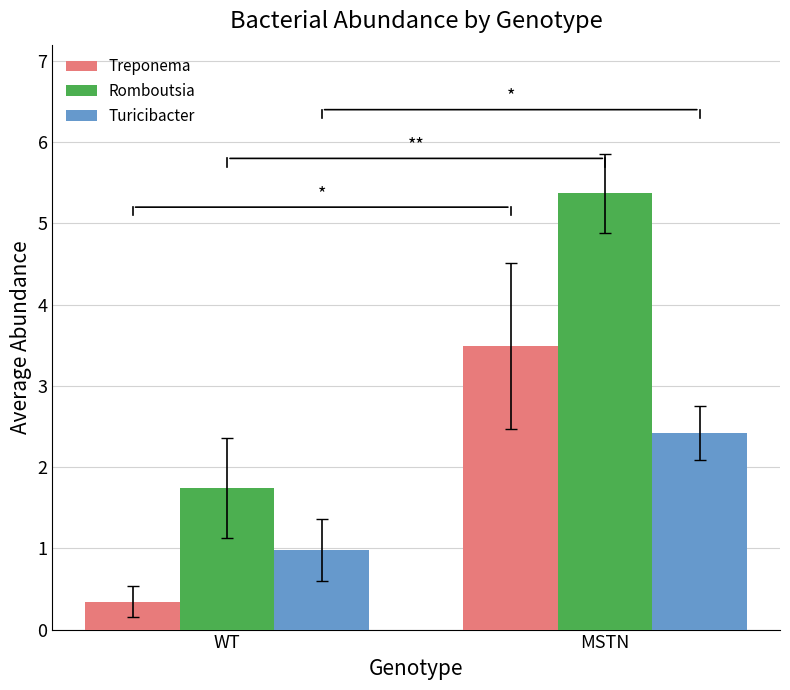

Which series has the largest range (max minus min)?

Romboutsia